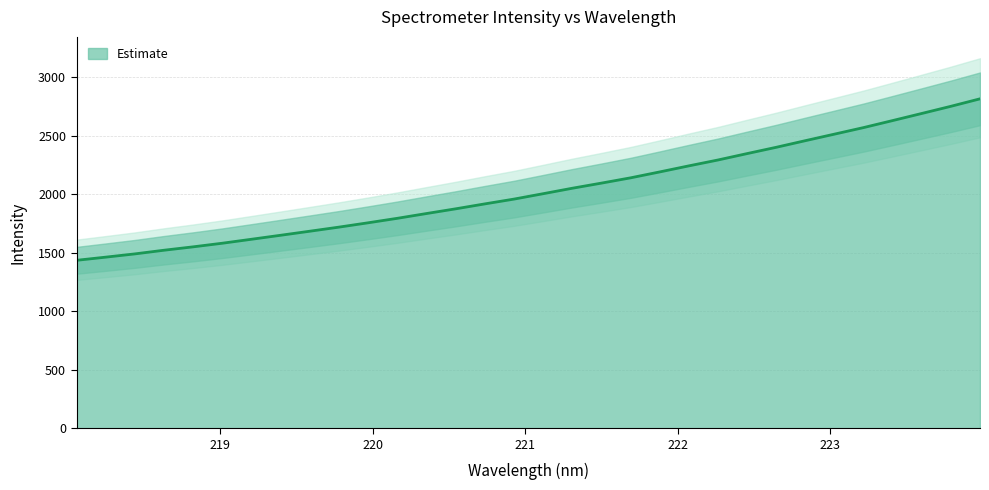

List the labels in order of value, largest first.

223.9802, 223.7895, 223.5987, 223.408, 223.2172, 223.0264, 222.8355, 222.6447, 222.4538, 222.263, 222.0721, 221.8812, 221.6902, 221.4993, 221.3083, 221.1174, 220.9264, 220.7354, 220.5444, 220.3533, 220.1623, 219.9712, 219.7801, 219.589, 219.3979, 219.2067, 219.0156, 218.8244, 218.6332, 218.442, 218.2508, 218.0596